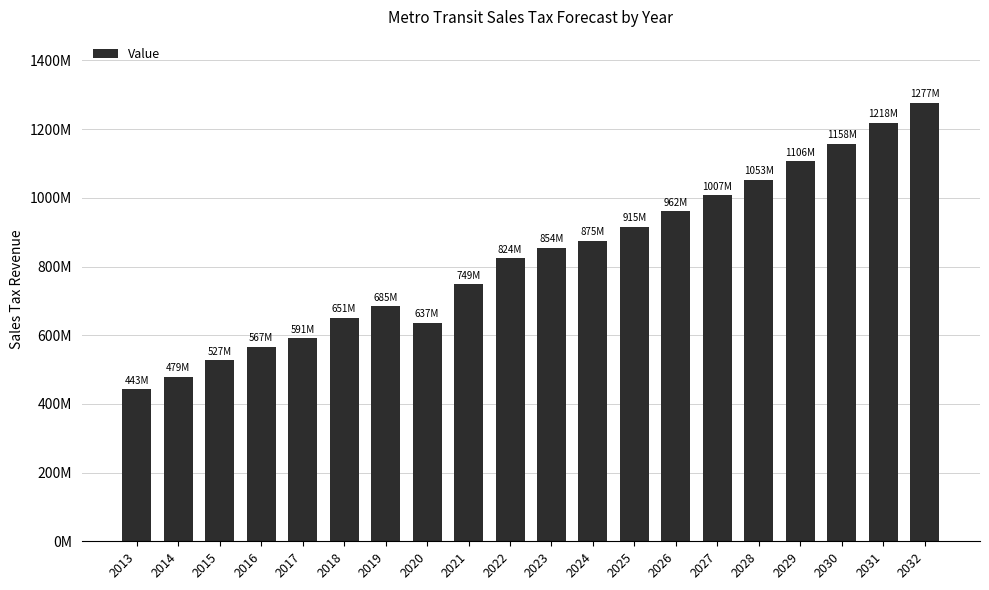

What is the average value?

828969103.3